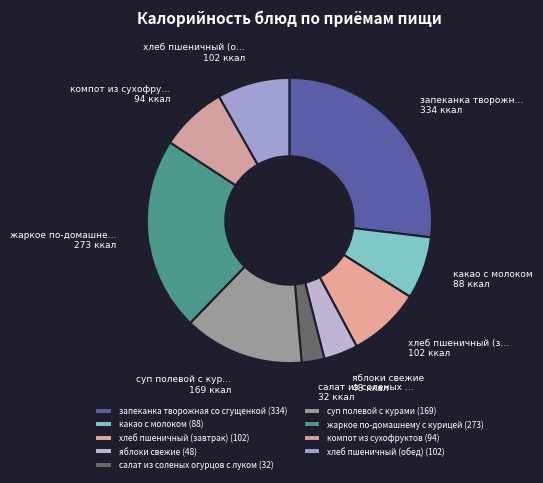

Count the number of slices in the pie.

9